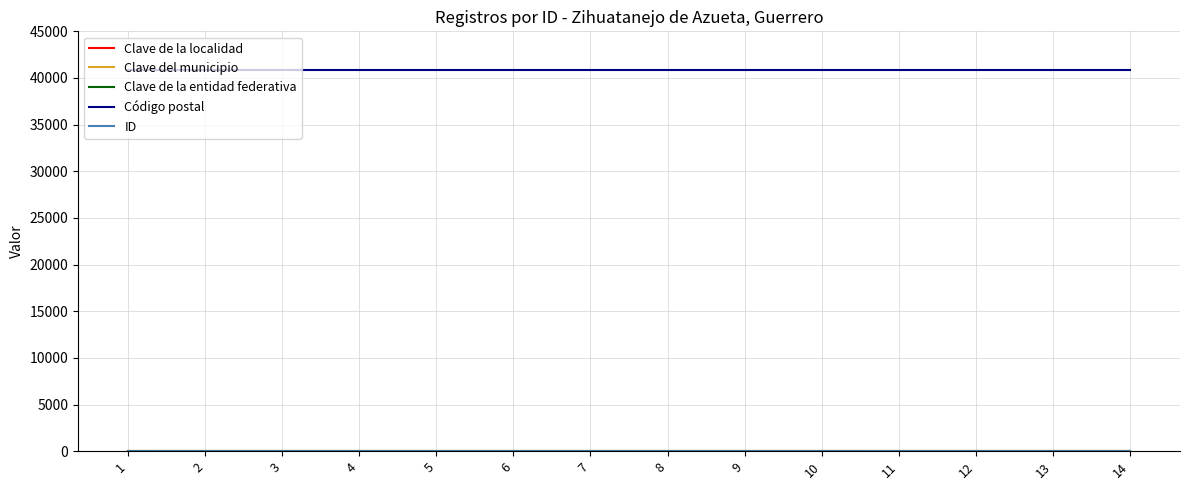

Which series has the largest total across all categories?

Código postal